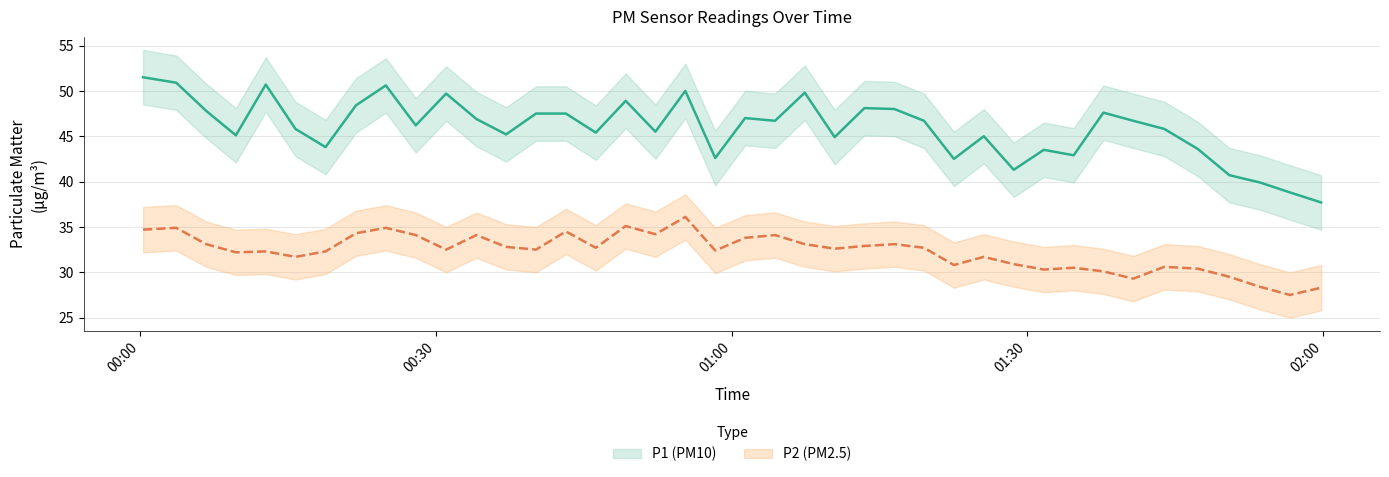

What is the difference between the P2 values at 2022-10-31T00:03:39 and 2022-10-31T01:43:54?

4.3